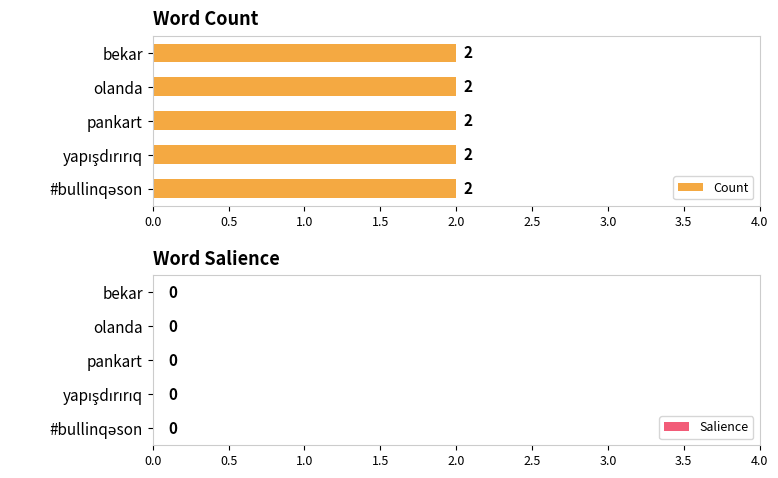

What is the value of the Count bar at the 2nd from the left?

2